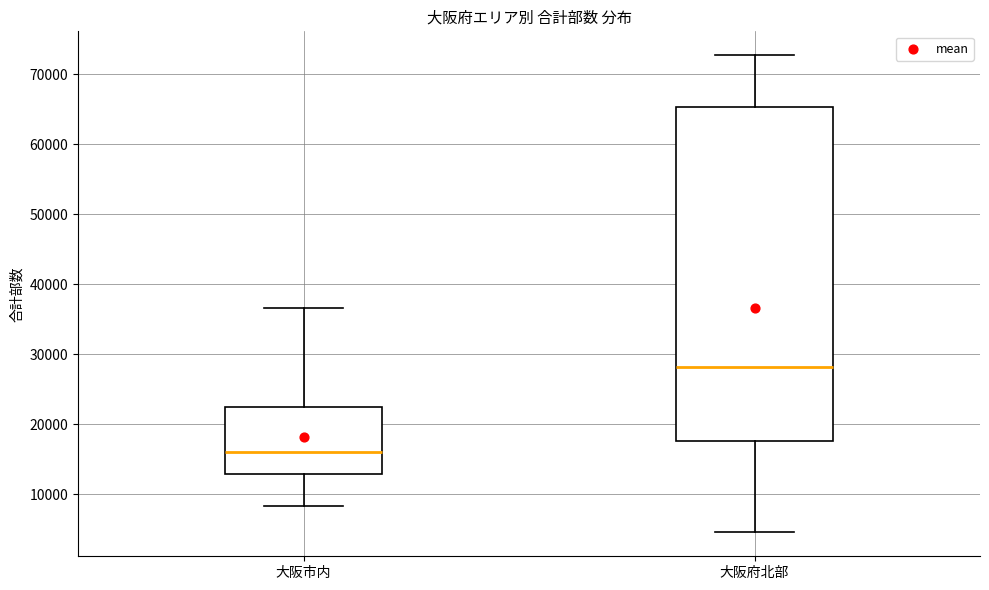

Where is the lower edge of the box for 大阪市内 on the y-axis? The values are not printed on the chart, so give them approximately, as read against the axis.

13000